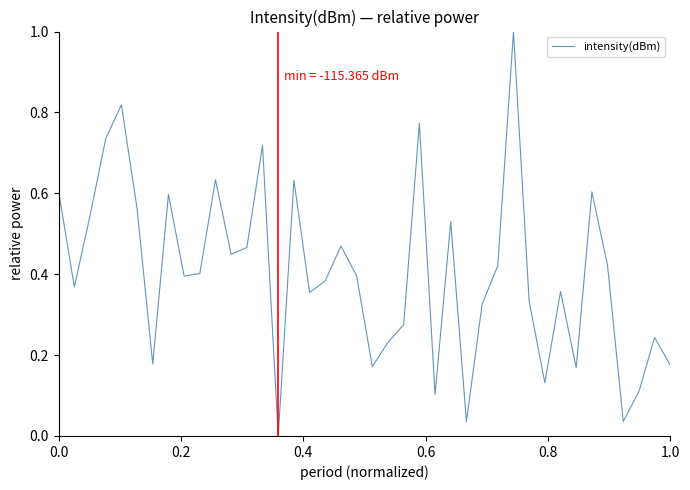

What is the difference between the maximum and minimum values?

1.0